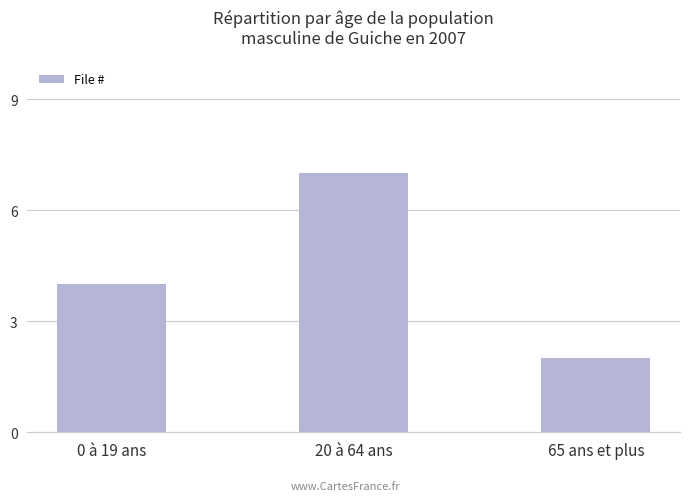

Between 65 ans et plus and 20 à 64 ans, which is larger?

20 à 64 ans